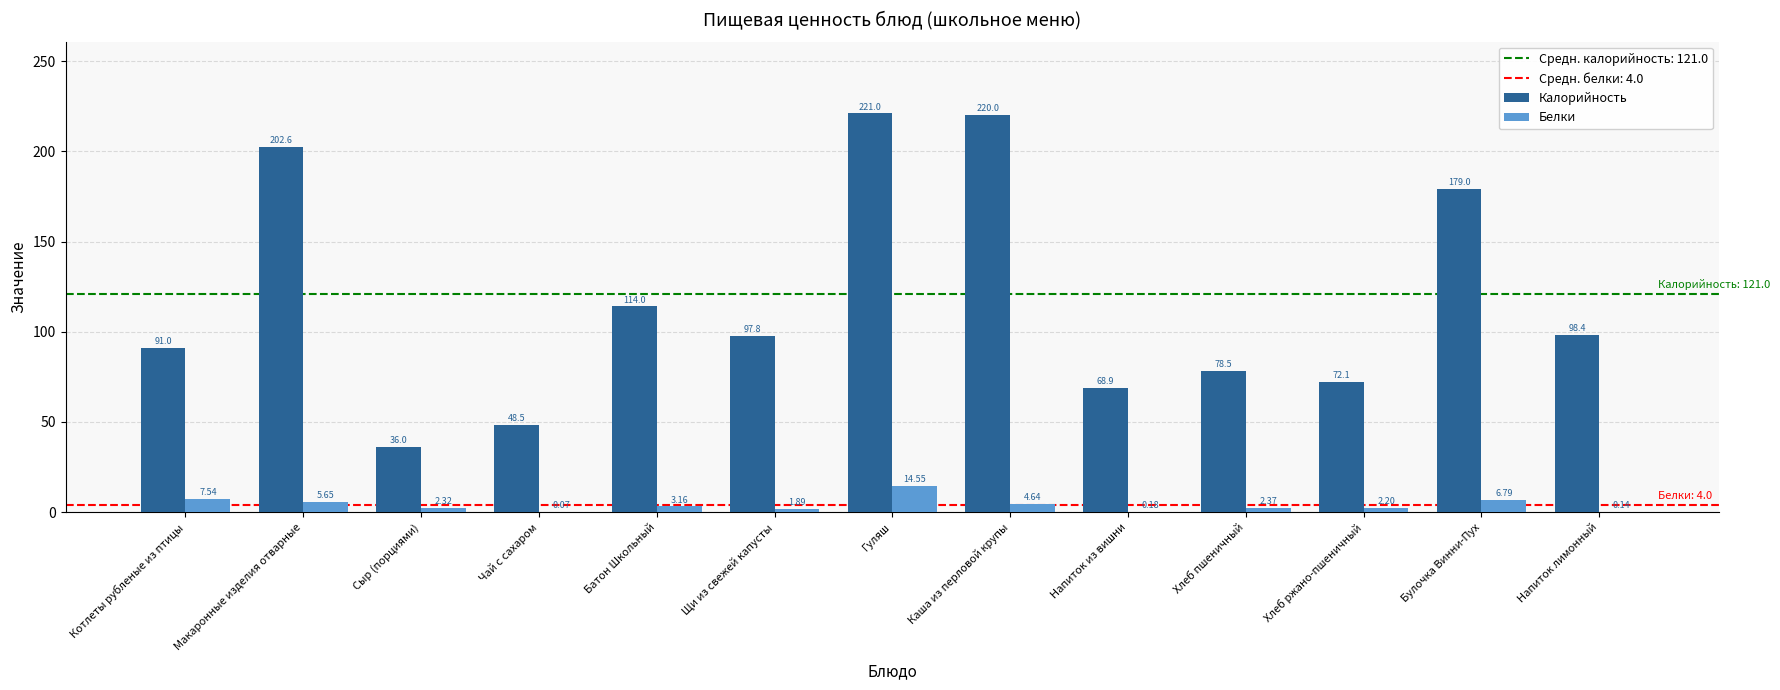

Which series changed the most between Батон Школьный and Хлеб пшеничный?

Калорийность